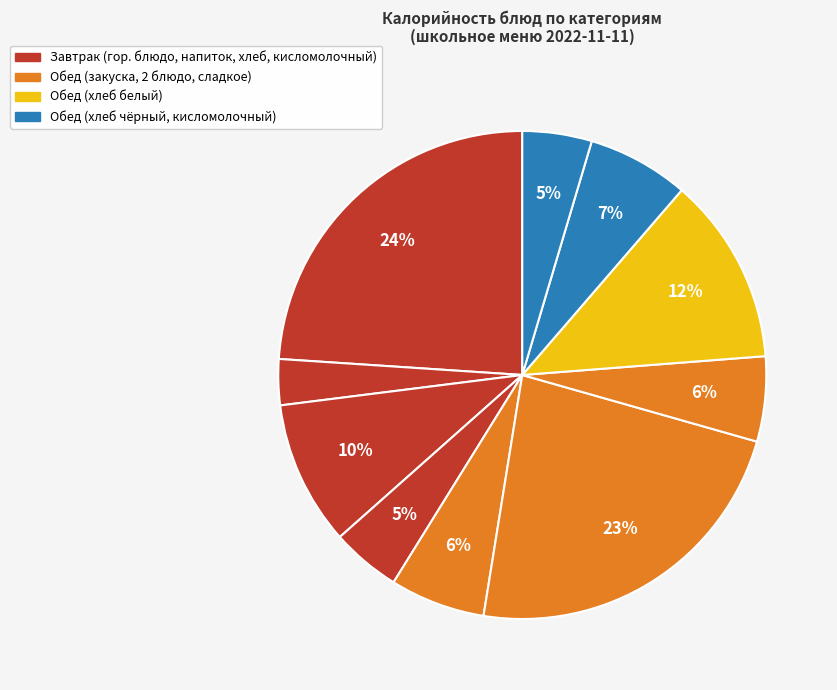

Count the number of slices in the pie.

10